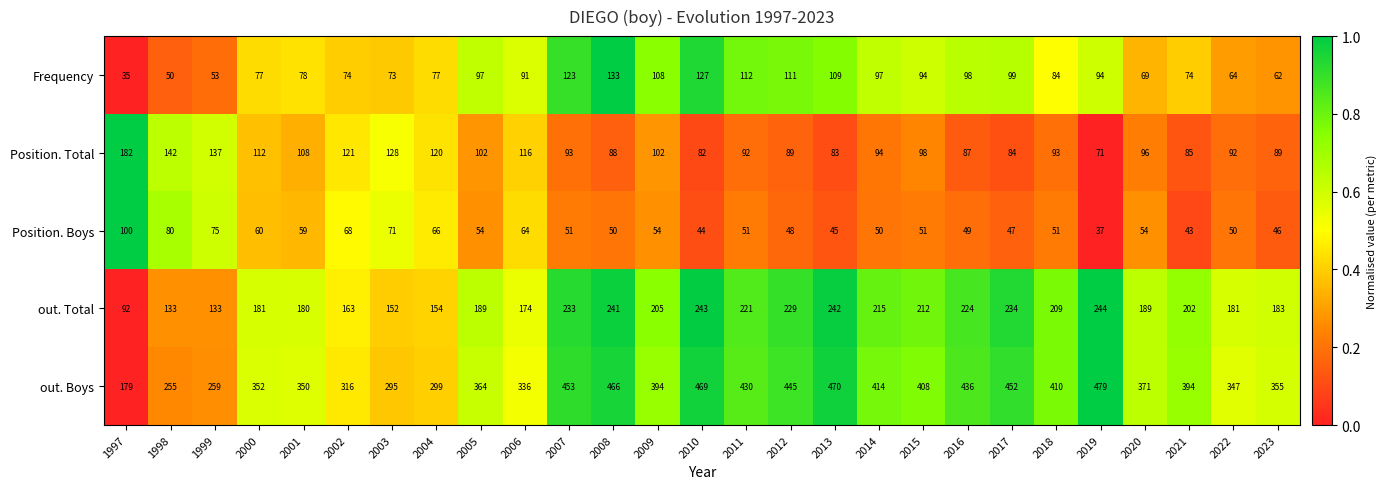

Which series has the largest total across all categories?

out. Boys